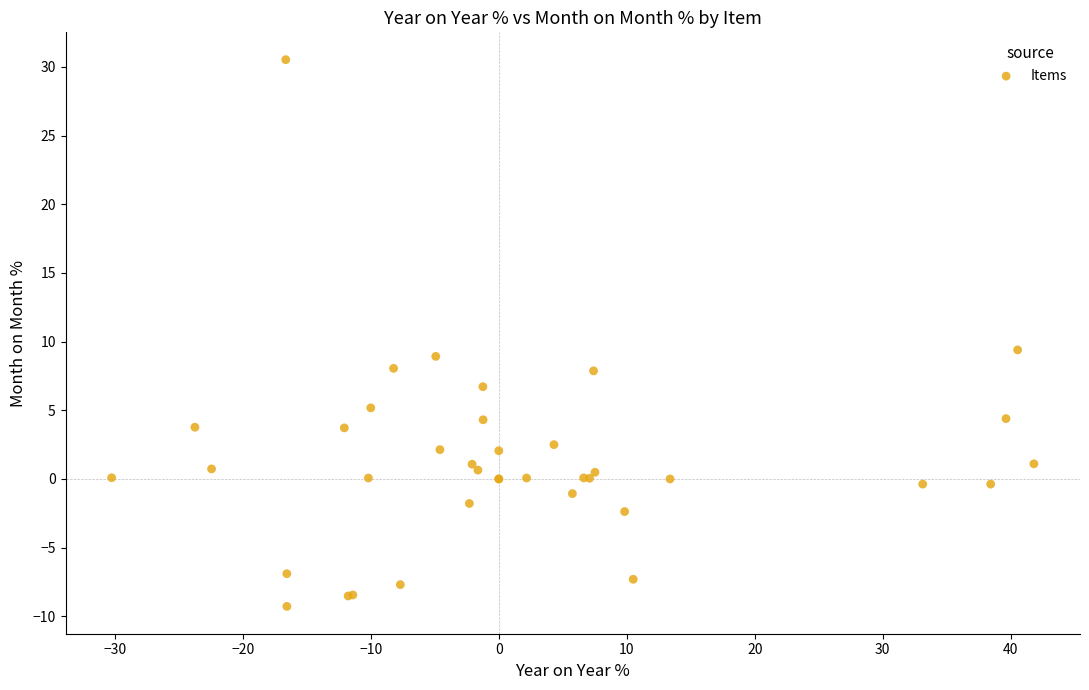

What Y value in the scatter plot is closest to 10?

9.4